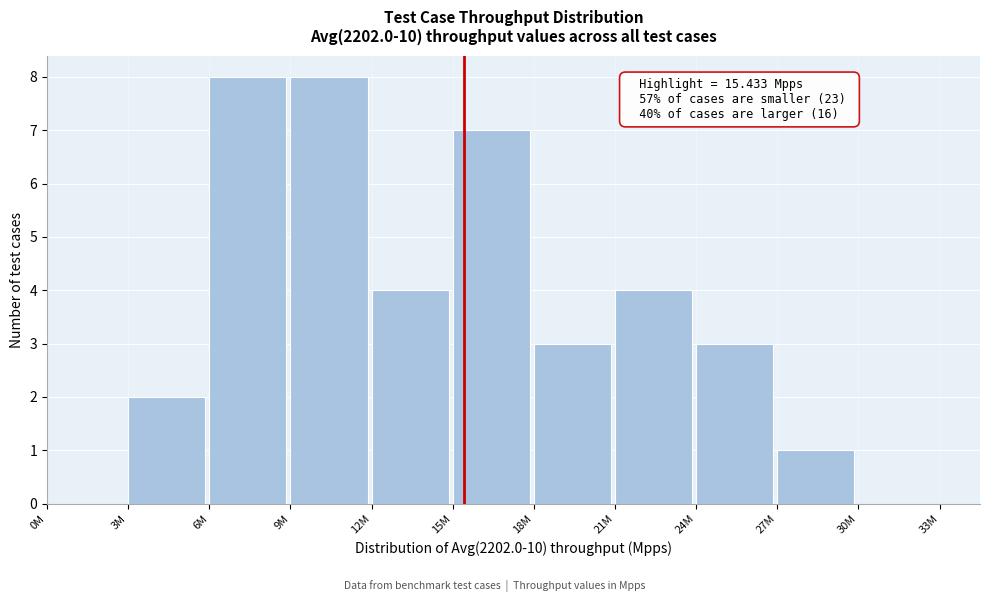

Reading left to right, list all the values displayed in this chart.

0M=0	3M=2	6M=8	9M=8	12M=4	15M=7	18M=3	21M=4	24M=3	27M=1	30M=0